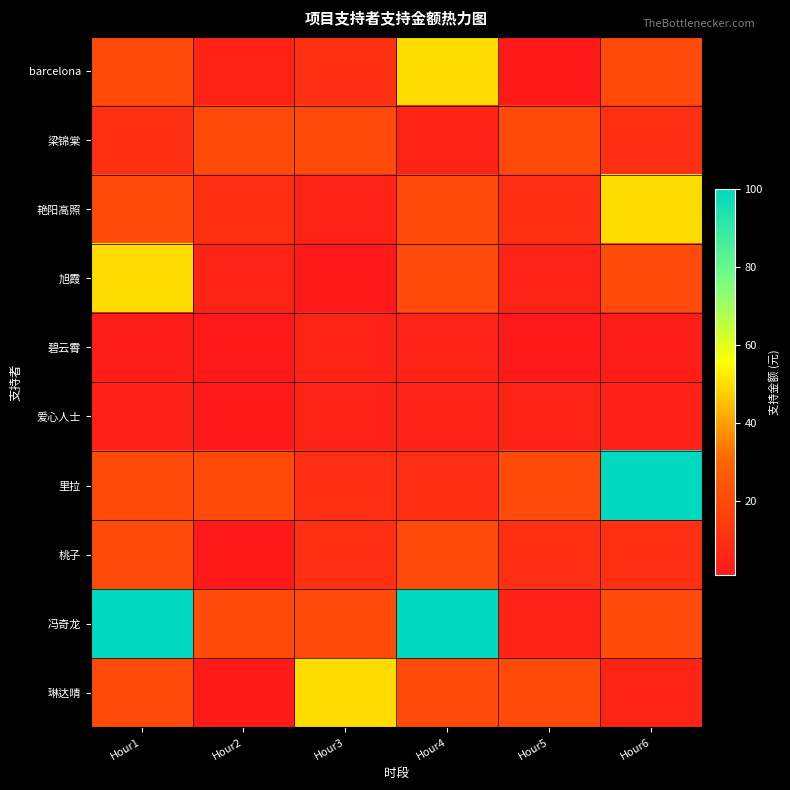

List the series in order of their peak value, lowest first.

碧云霄, 爱心人士, 梁锦棠, 桃子, barcelona, 艳阳高照, 旭霞, 琳达晴, 里拉, 冯奇龙